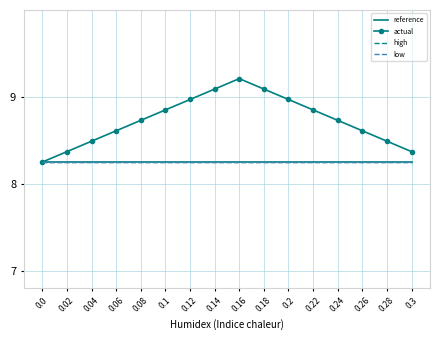

What are all the series names shown in the legend?

reference, actual, high, low